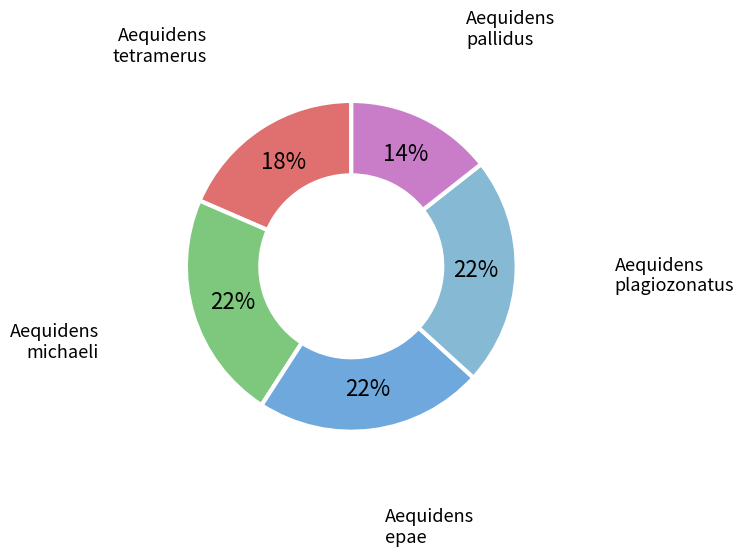

To the nearest percent, what is the average slice percentage?

20%